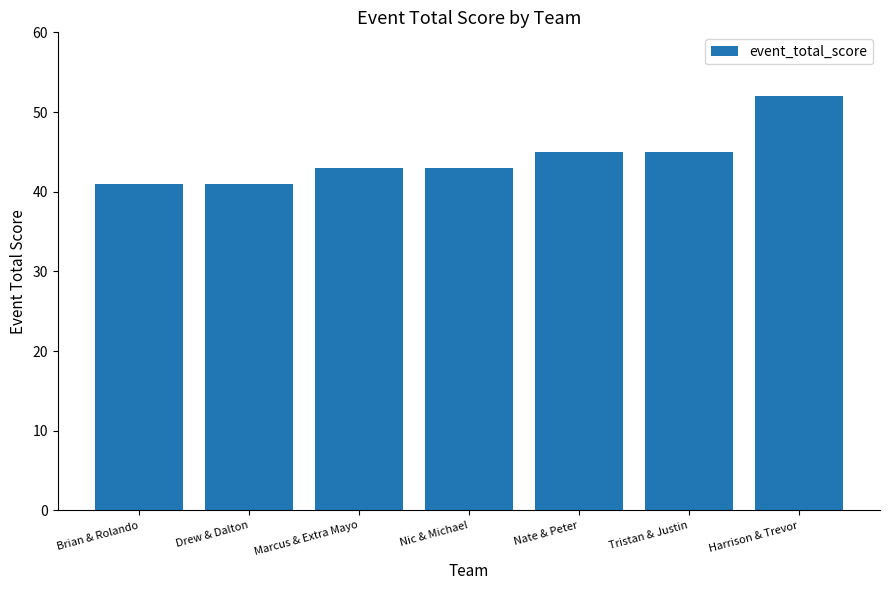

What is the change in value from Nic & Michael to Nate & Peter?

+2